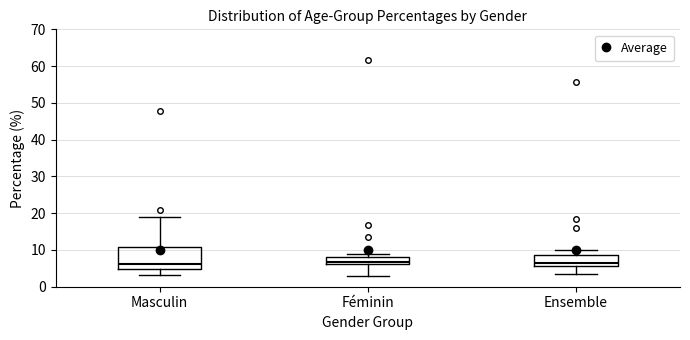

Reading left to right, read every box against the y-axis: the position of its median line, the range the box covers, and the ends of its whiskers. The values are not printed on the chart, so give them approximately, as read against the axis.

Masculin: median 6, box 5 to 11, whiskers 3 to 19
Féminin: median 7, box 6 to 8, whiskers 3 to 9
Ensemble: median 6 (just above the box's lower edge), box 6 to 9, whiskers 4 to 10